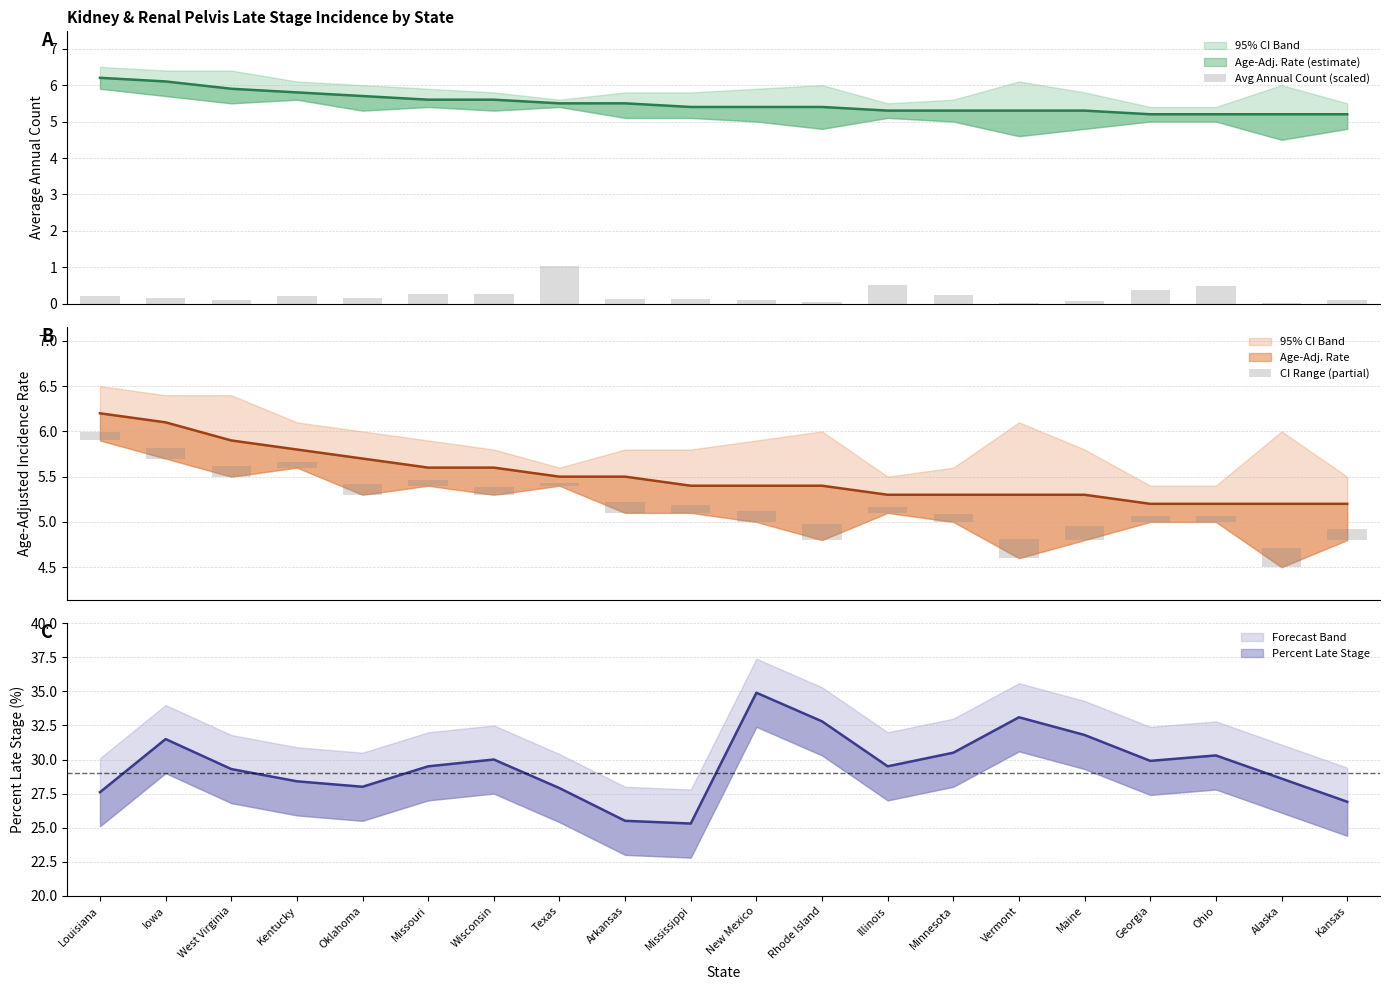

True or false: CI Range (partial) has a value of 0.2 at Vermont.

True